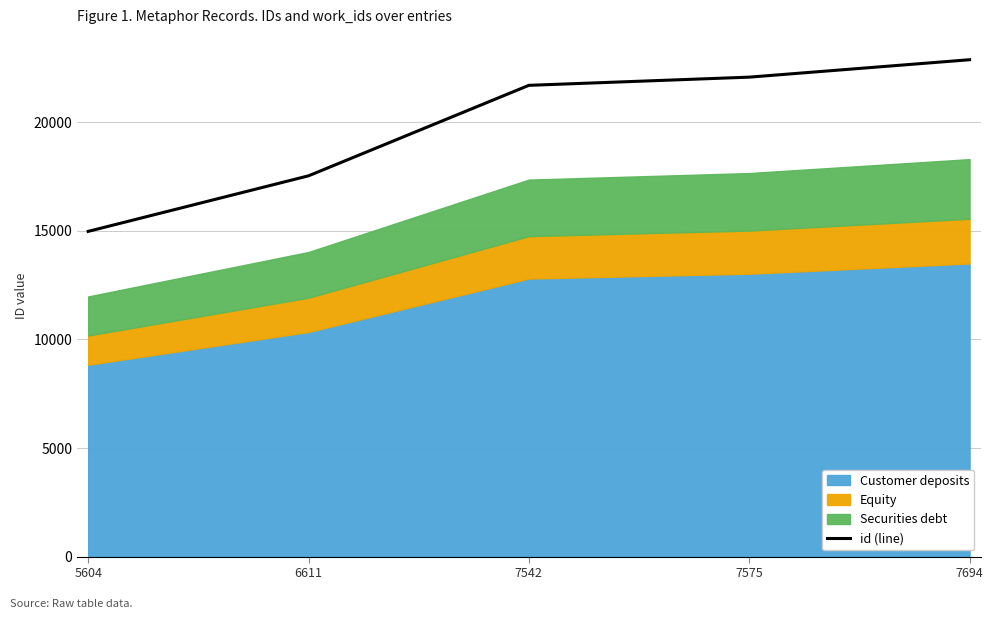

True or false: there are more than 1 points higher than both neighbors.

False